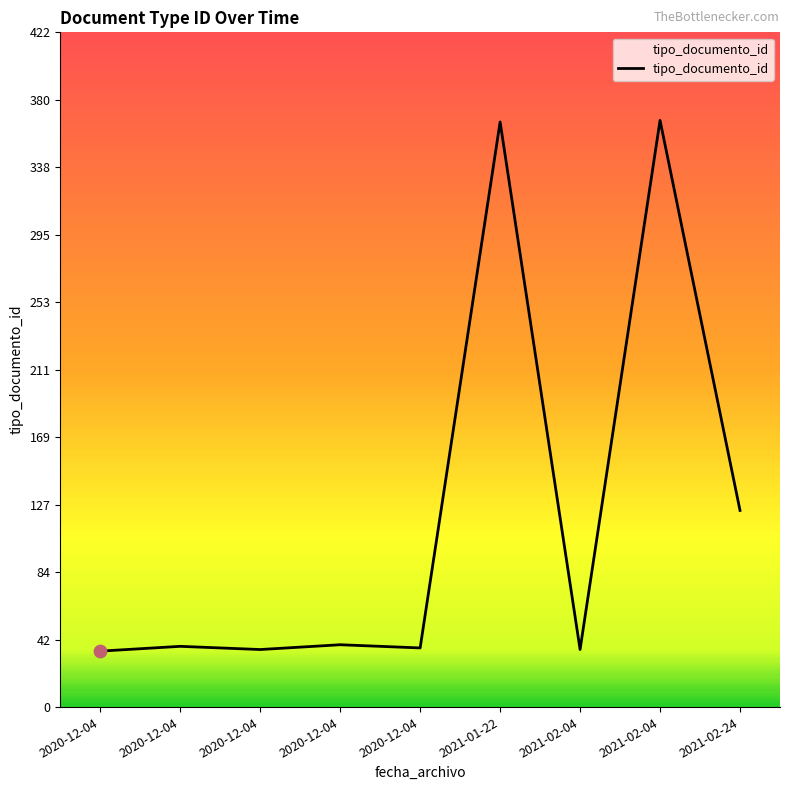

Between 2020-12-04 and 2020-12-04, which is larger?

2020-12-04